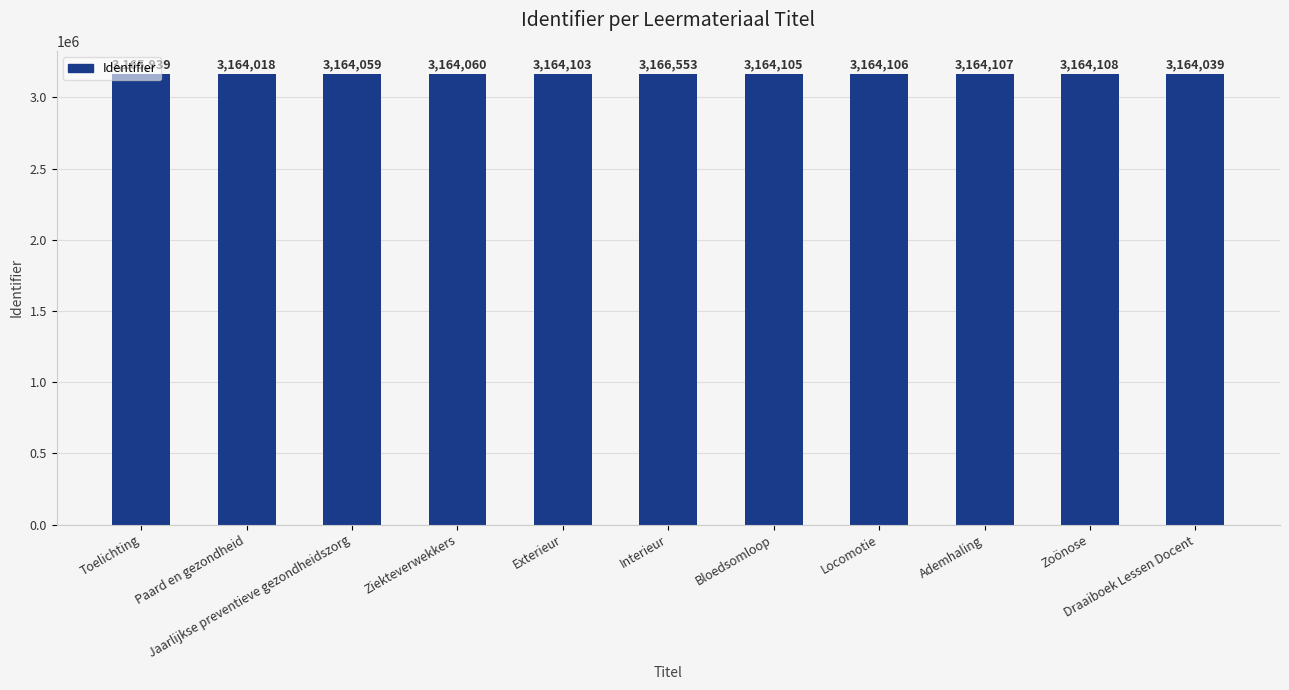

What is the average value?

3164472